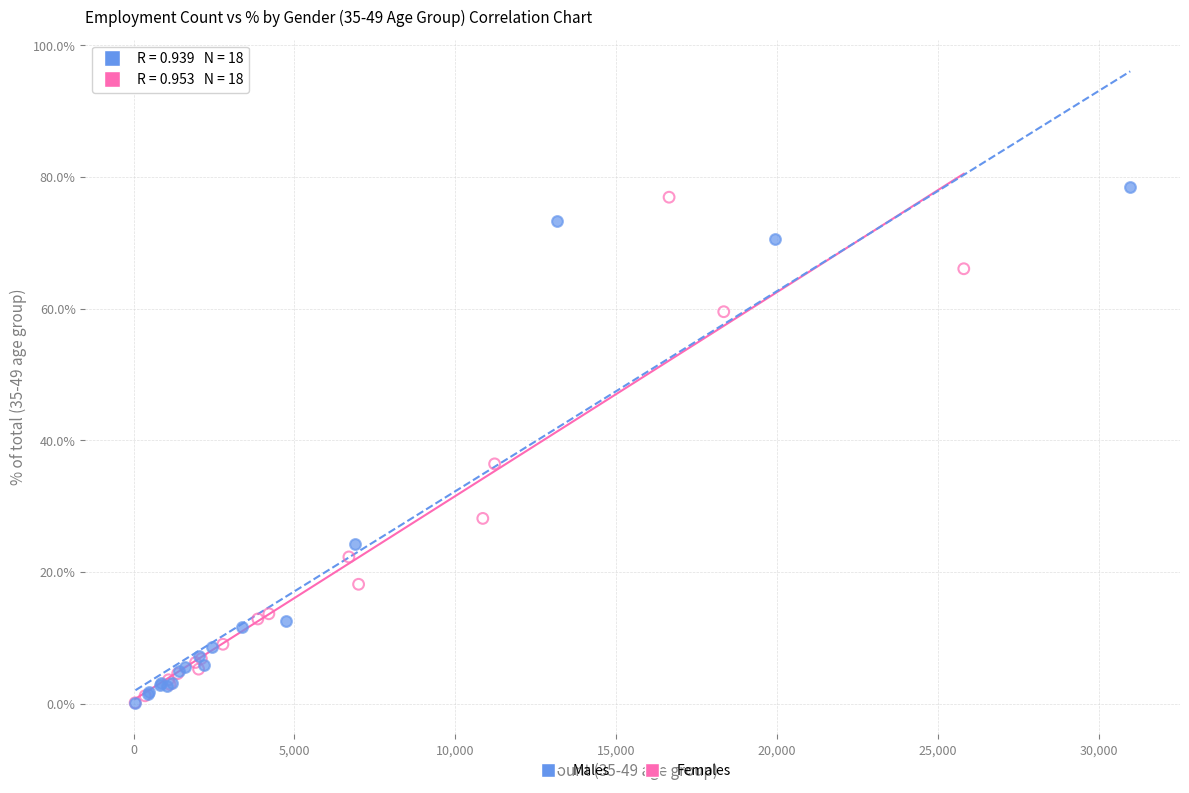

What are all the series names shown in the legend?

Males, Females